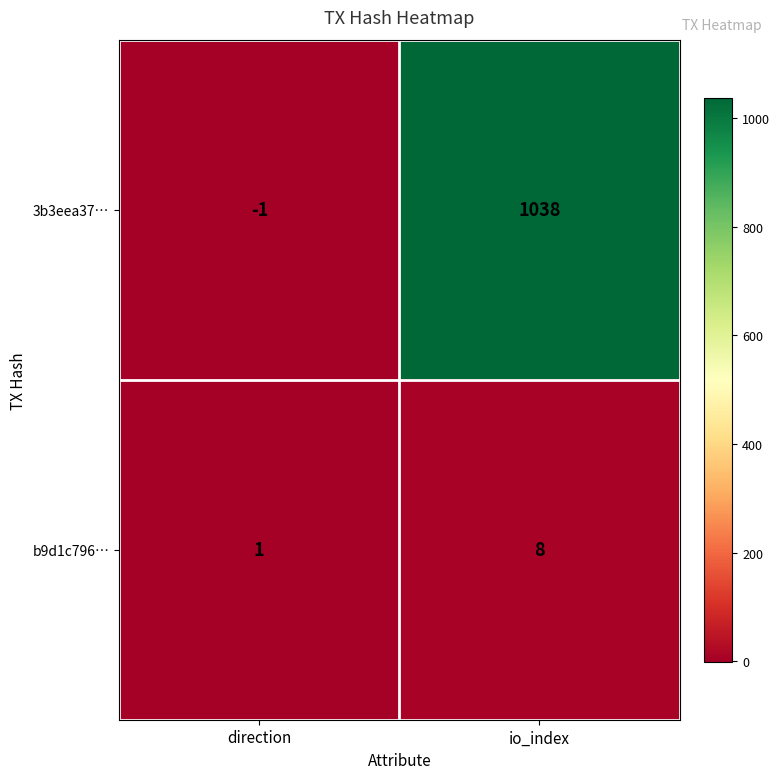

The b9d1c796… series shows 11 at io_index. True or false?

False